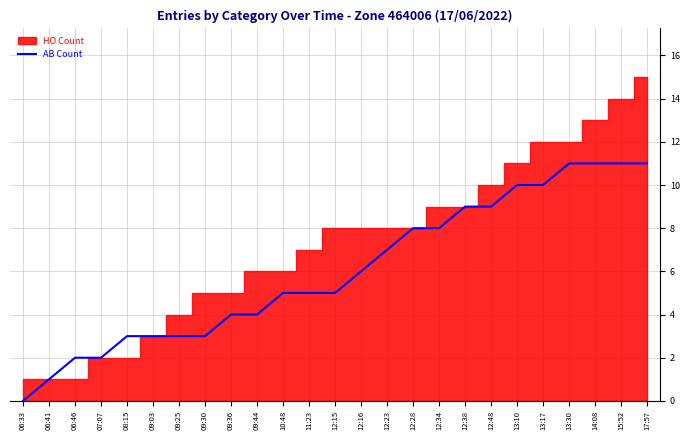

True or false: the data shows 3 at 06:46.

False